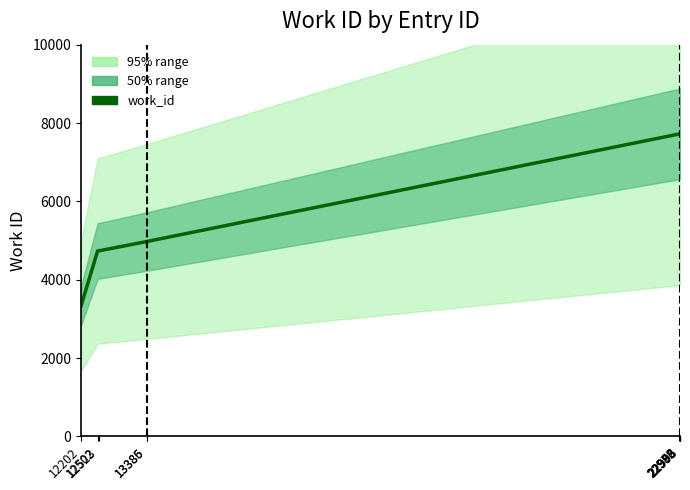

Is it true that the value at 13385 is 2982?

False